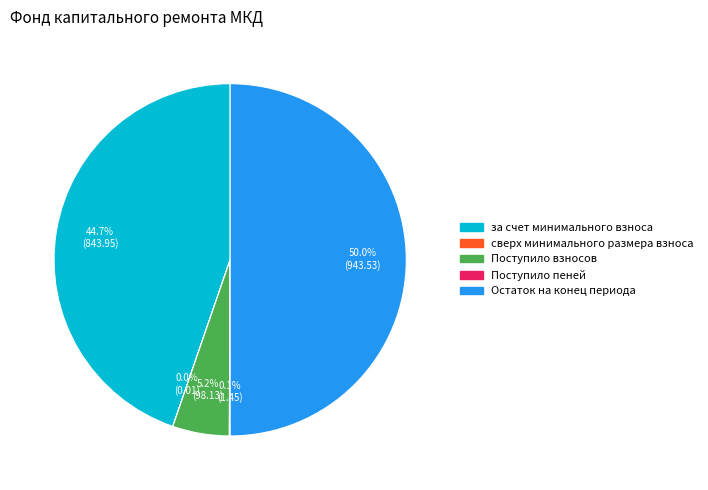

To the nearest percent, what is the difference between the largest and smallest slice percentages?

50%